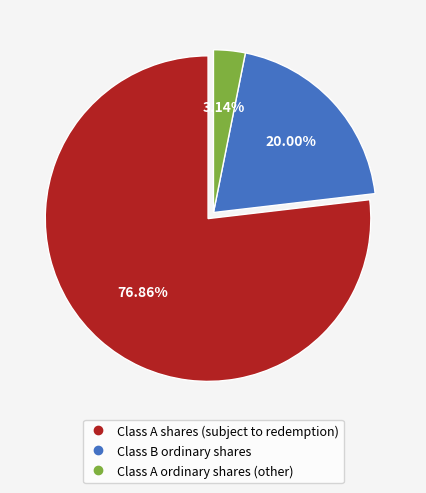

Rank the categories by value from highest to lowest.

Class A shares (subject to redemption), Class B ordinary shares, Class A ordinary shares (other)